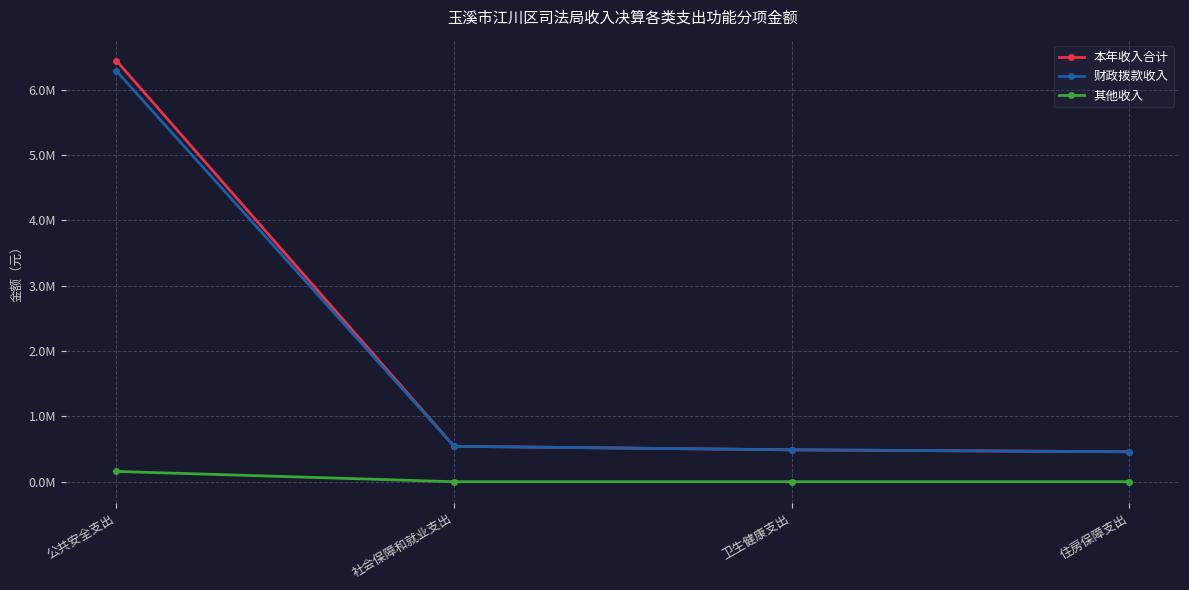

What is the average value of the 本年收入合计 series?

1983863.6